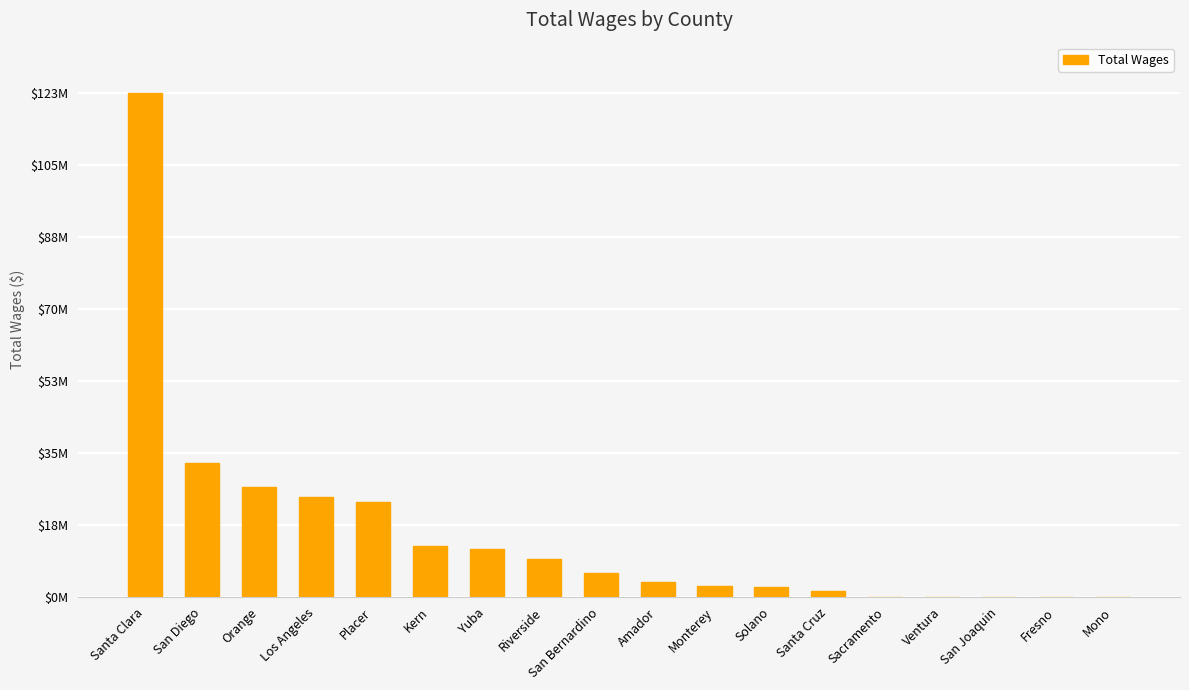

What is the difference between the values at Mono and Kern?

12501552